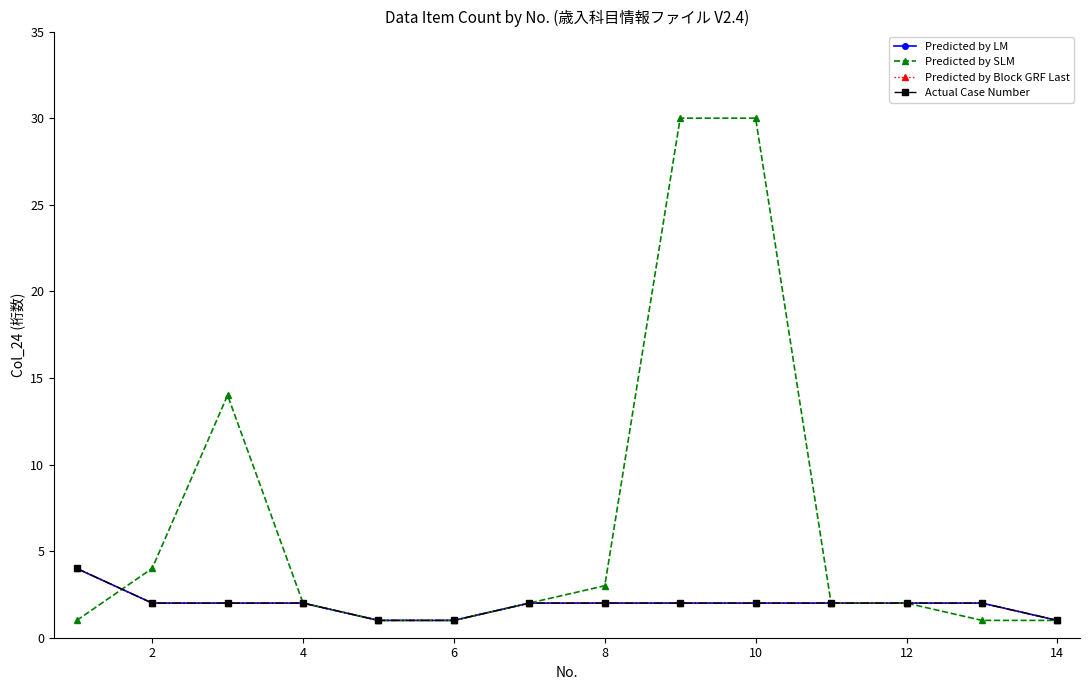

Is this an area chart (filled region under the line)?

No